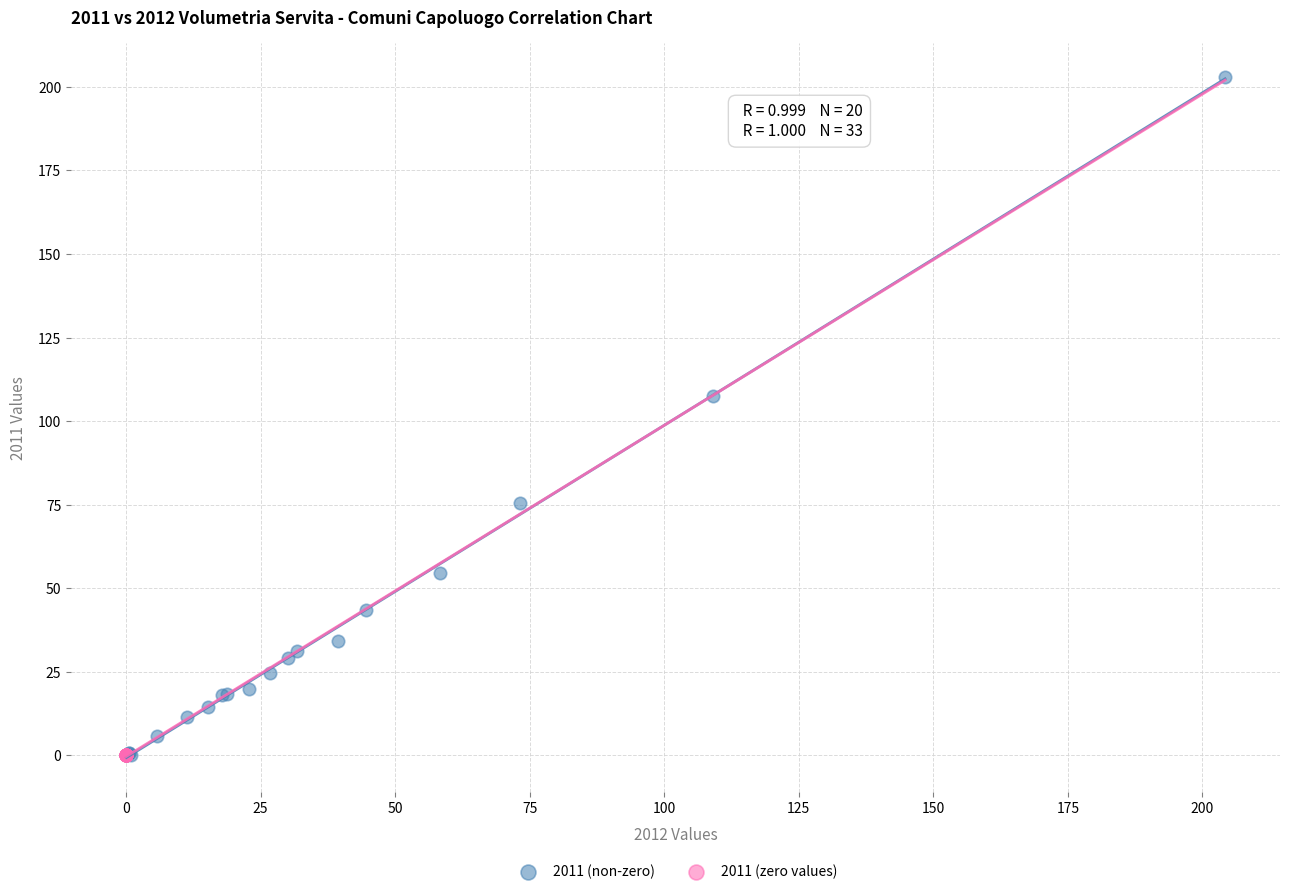

Which series contains the highest Y value?

2011 (non-zero)